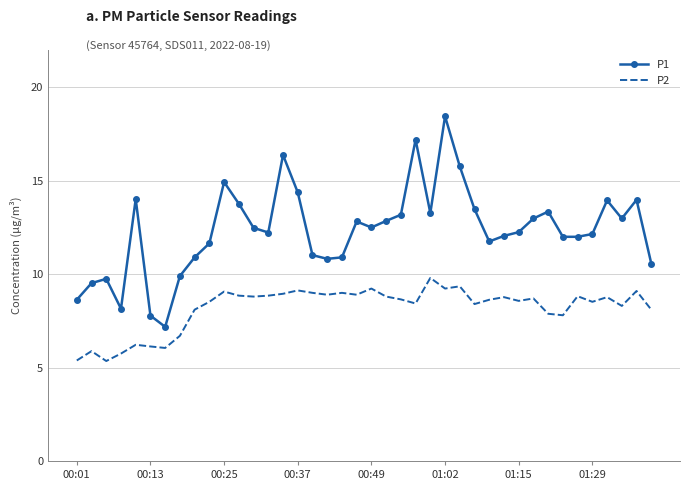

Which series has the largest total across all categories?

P1